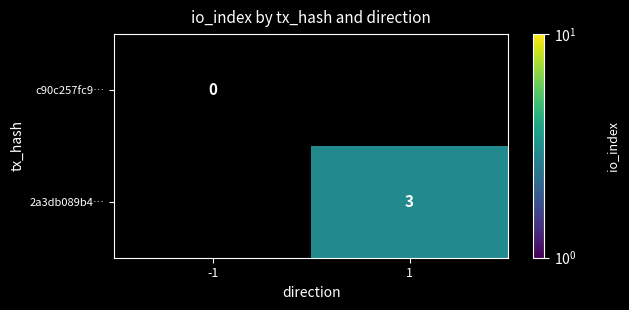

Between 1 and -1, which is larger?

-1